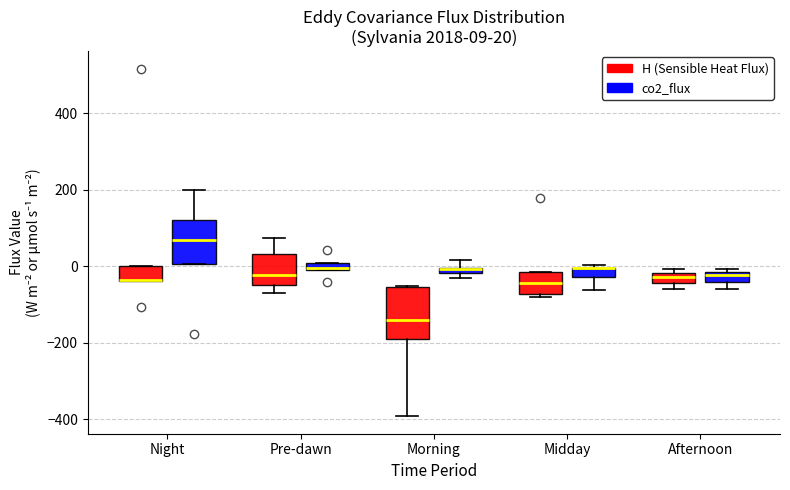

Comparing the boxes themselves (not the whiskers), which one is the tallest?

Morning (H (Sensible Heat Flux))